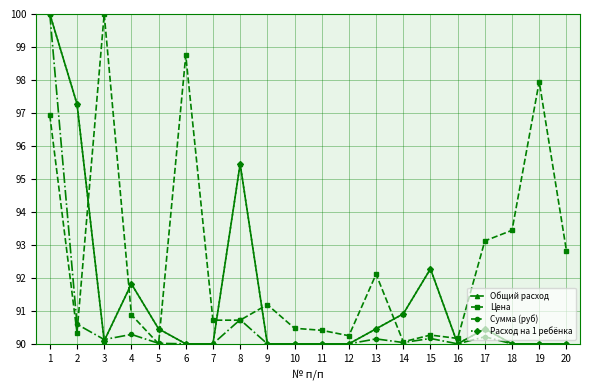

Rank the series at 18 from lowest to highest value.

Общий расход, Сумма (руб), Расход на 1 ребёнка, Цена